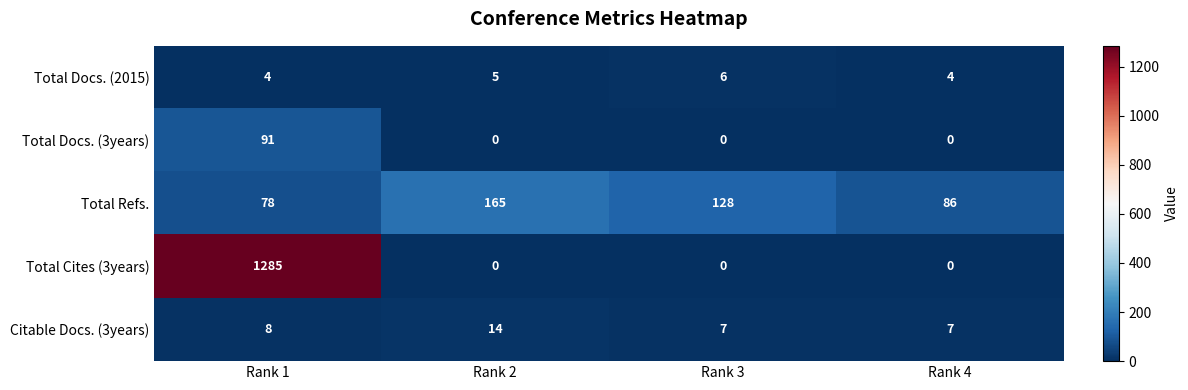

What is the sum of the Total Docs. (2015) values at Rank 1 and Rank 4?

8